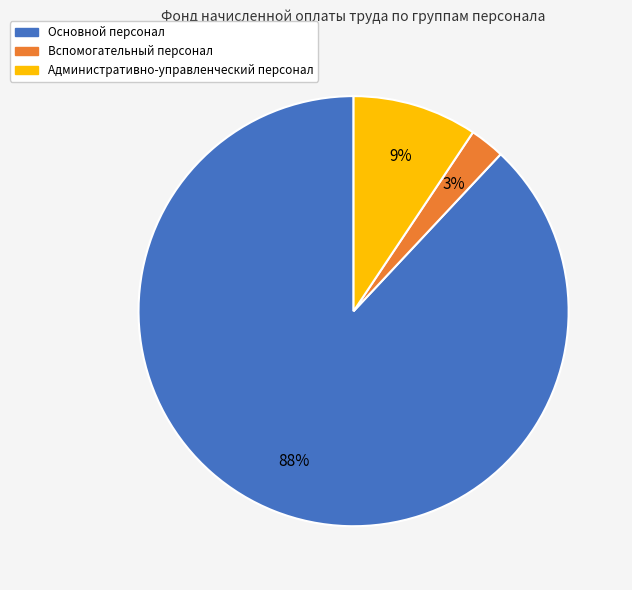

Rank the categories by value from highest to lowest.

Основной персонал, Административно-управленческий персонал, Вспомогательный персонал